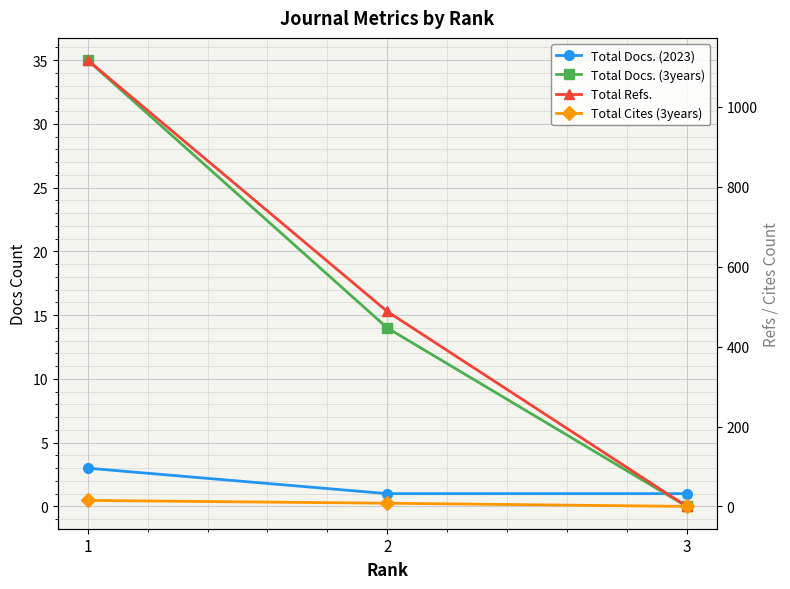

What is the average value of the Total Docs. (3years) series?

16